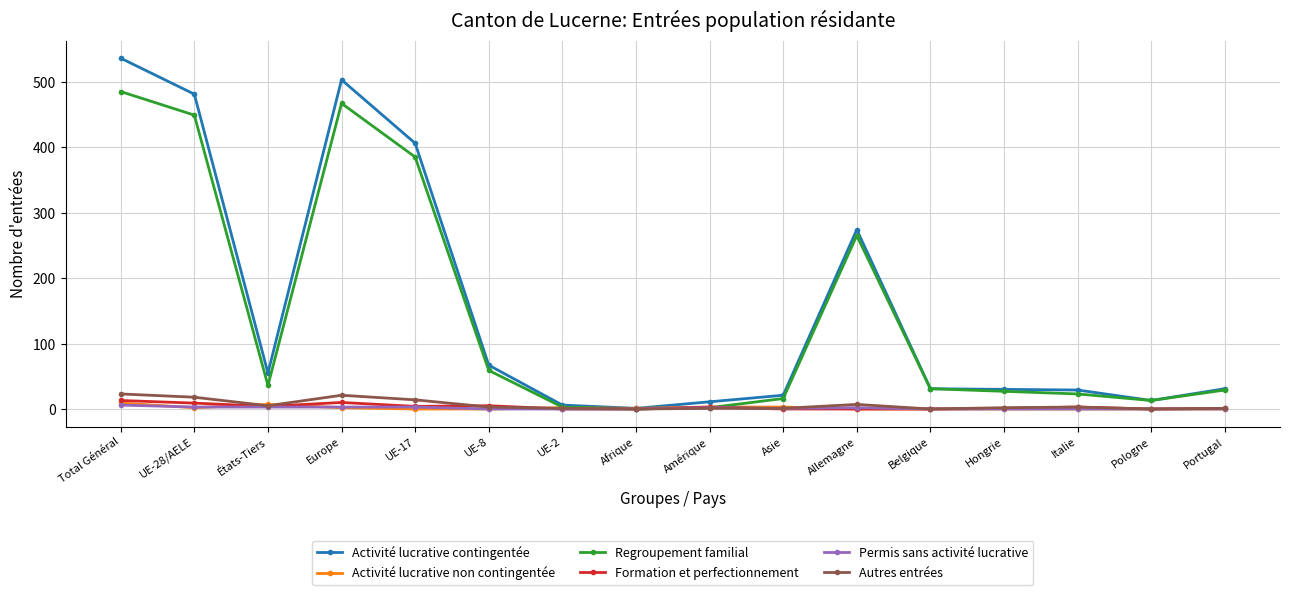

At how many categories does at least one series exceed 510?

1